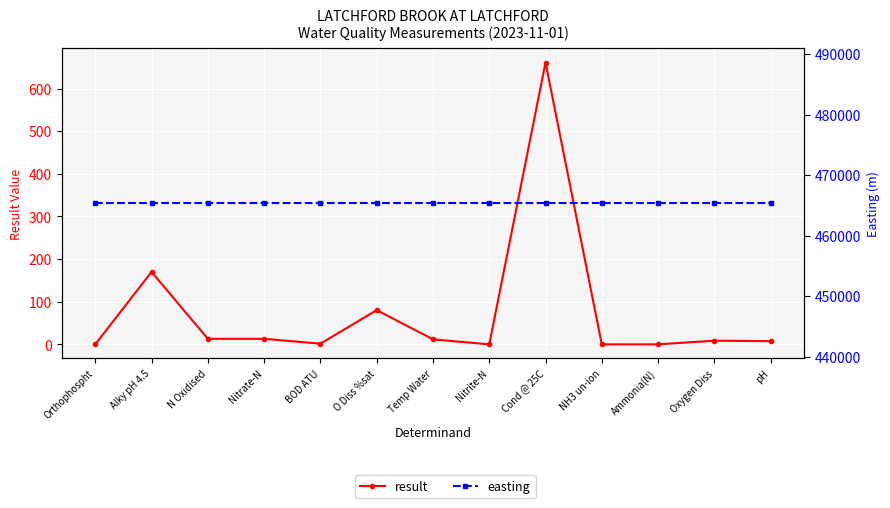

At which label does result first exceed 8?

Alky pH 4.5